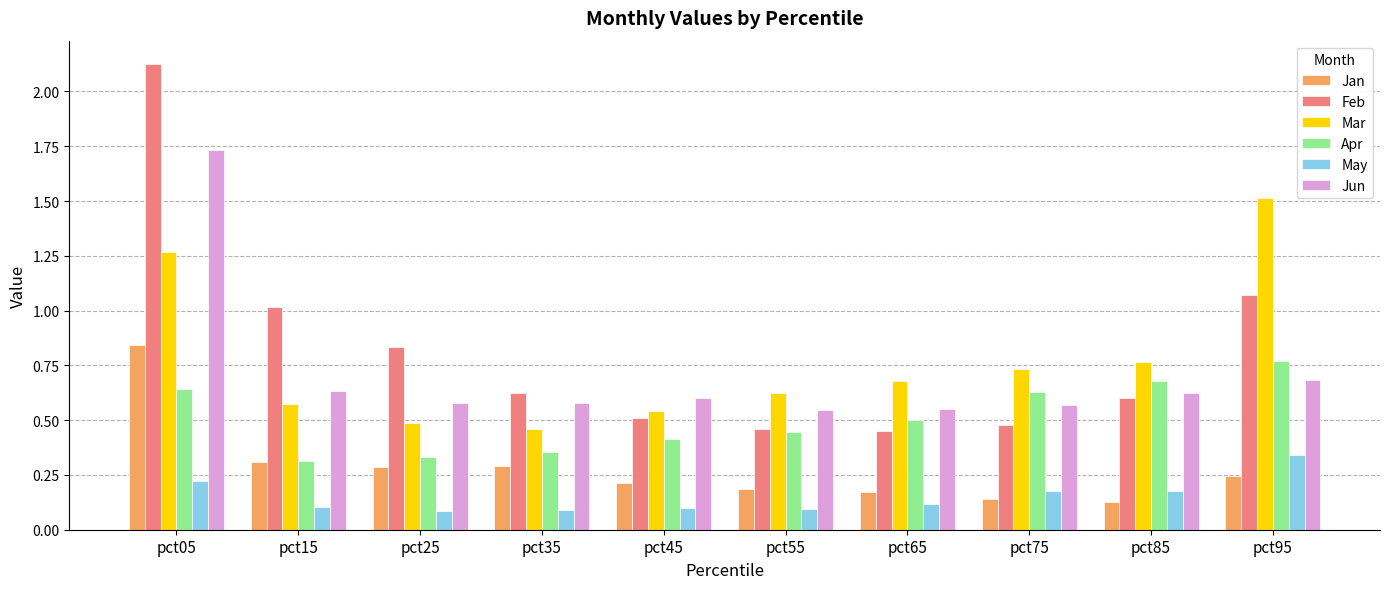

List the series in order of their peak value, lowest first.

May, Apr, Jan, Mar, Jun, Feb